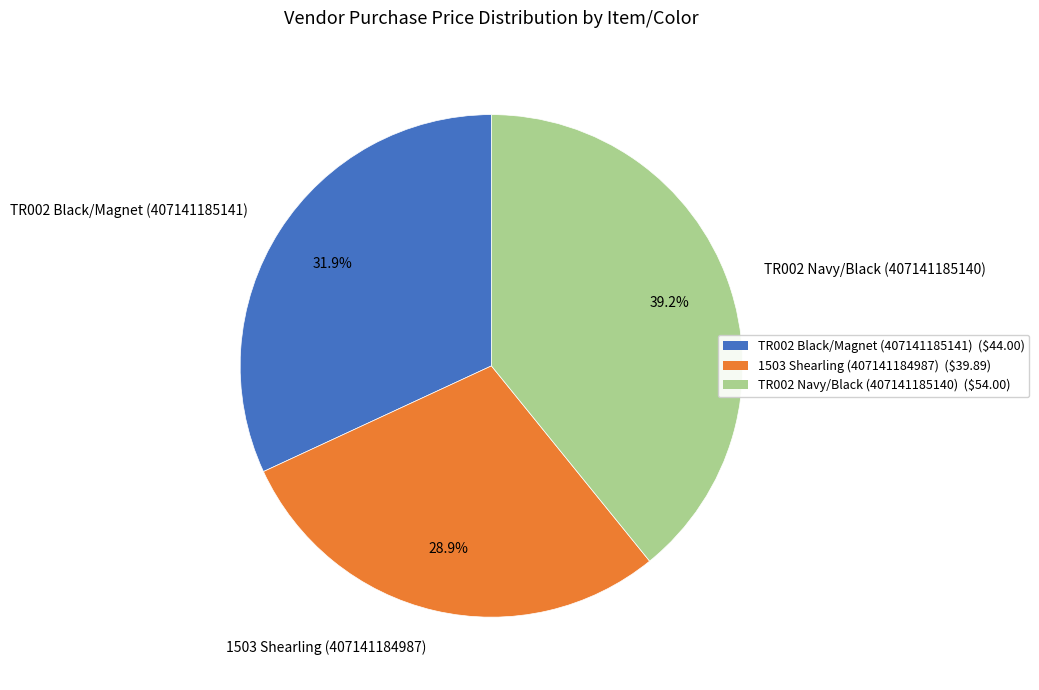

Between TR002 Navy/Black (407141185140) and TR002 Black/Magnet (407141185141), which is larger?

TR002 Navy/Black (407141185140)